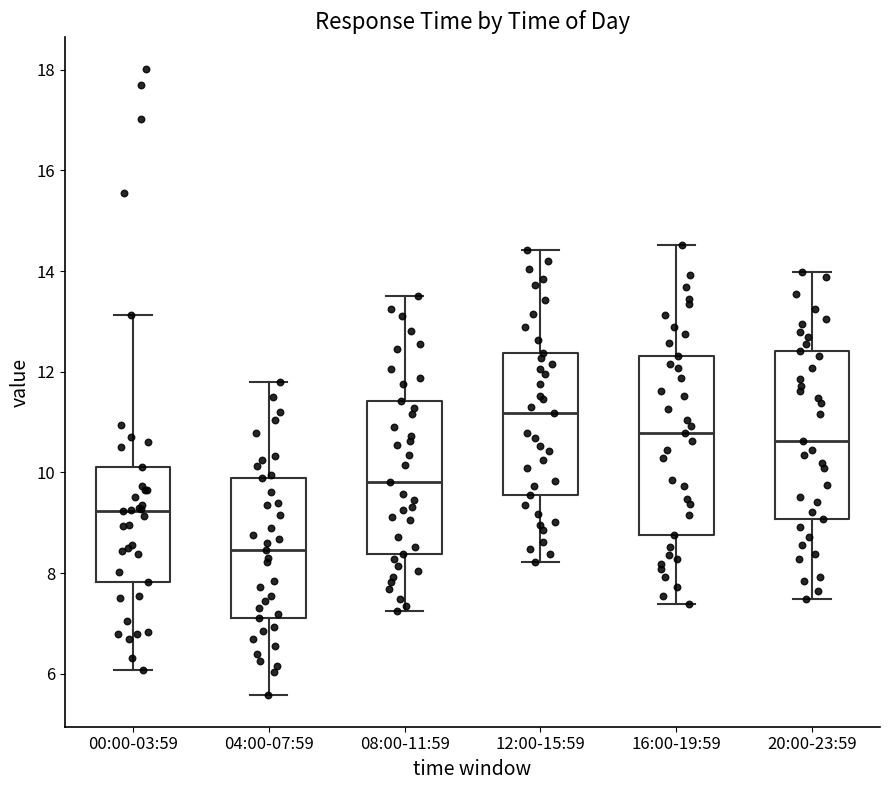

Where does the lower whisker of the box for 20:00-23:59 end on the y-axis? The values are not printed on the chart, so give them approximately, as read against the axis.

7.4